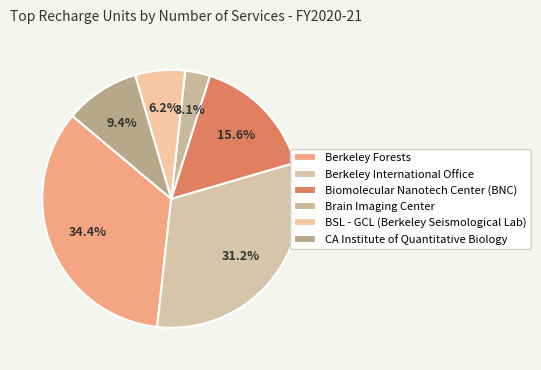

What percentage is the Biomolecular Nanotech Center (BNC) slice, to the nearest percent?

16%